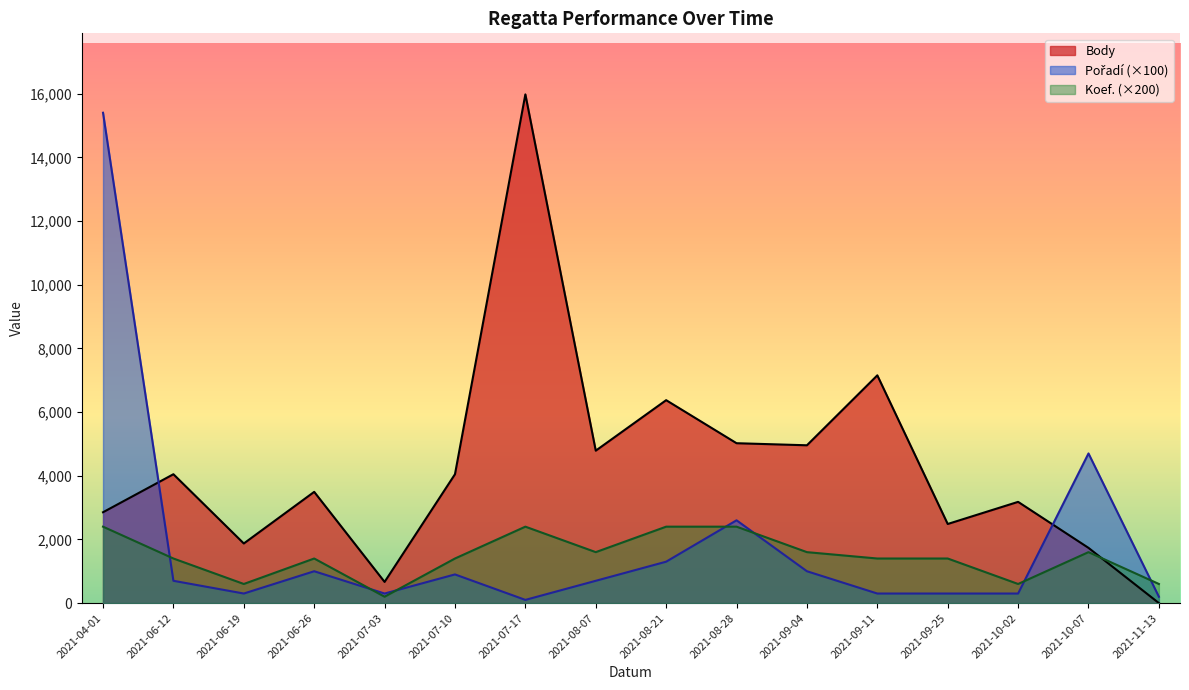

What is the value of the Body point at the 10th from the left?

5021